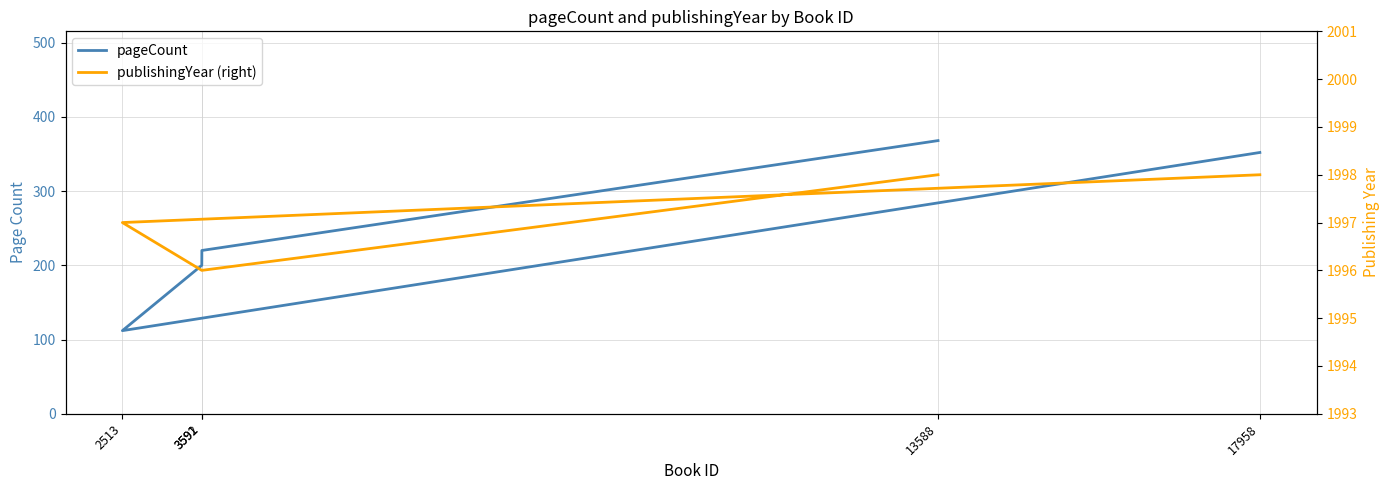

Between 2513 and 17958, which is larger?

17958